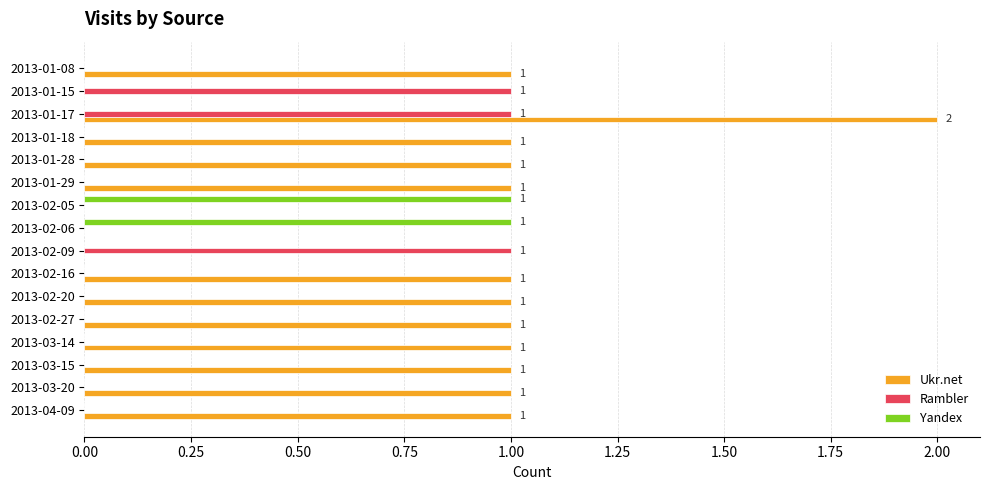

At which label does Ukr.net reach its peak?

2013-01-17